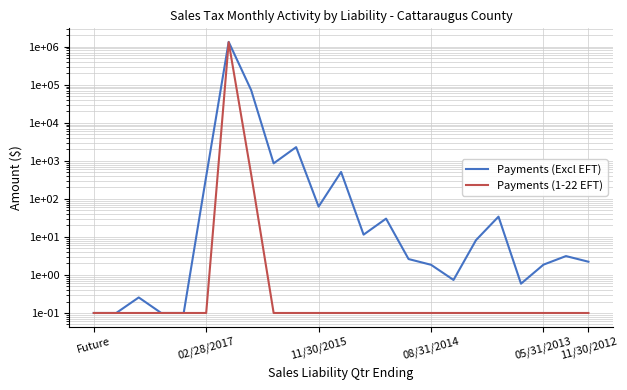

How many interior local peaks does the Payments (Excl EFT) series have?

7